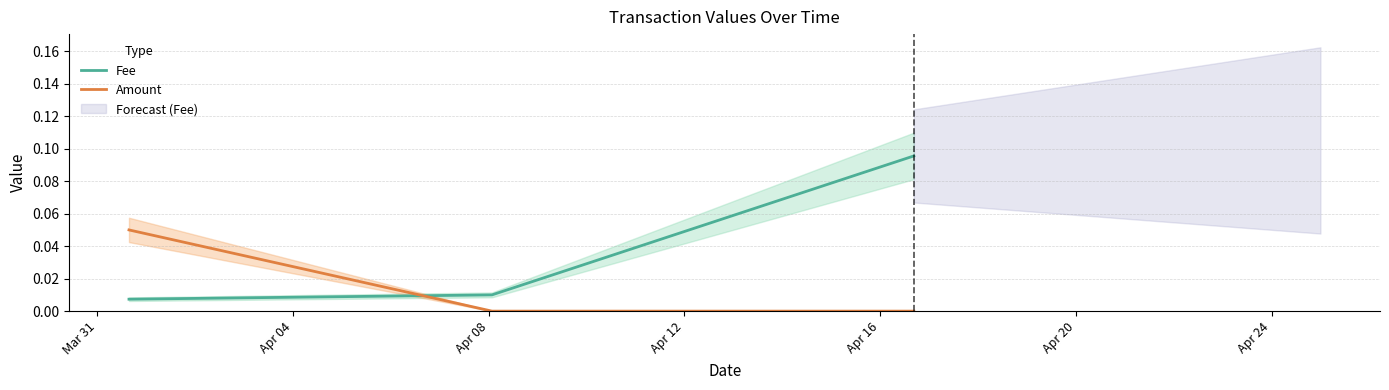

What is the value of the Amount point at the 1st from the left?

0.1